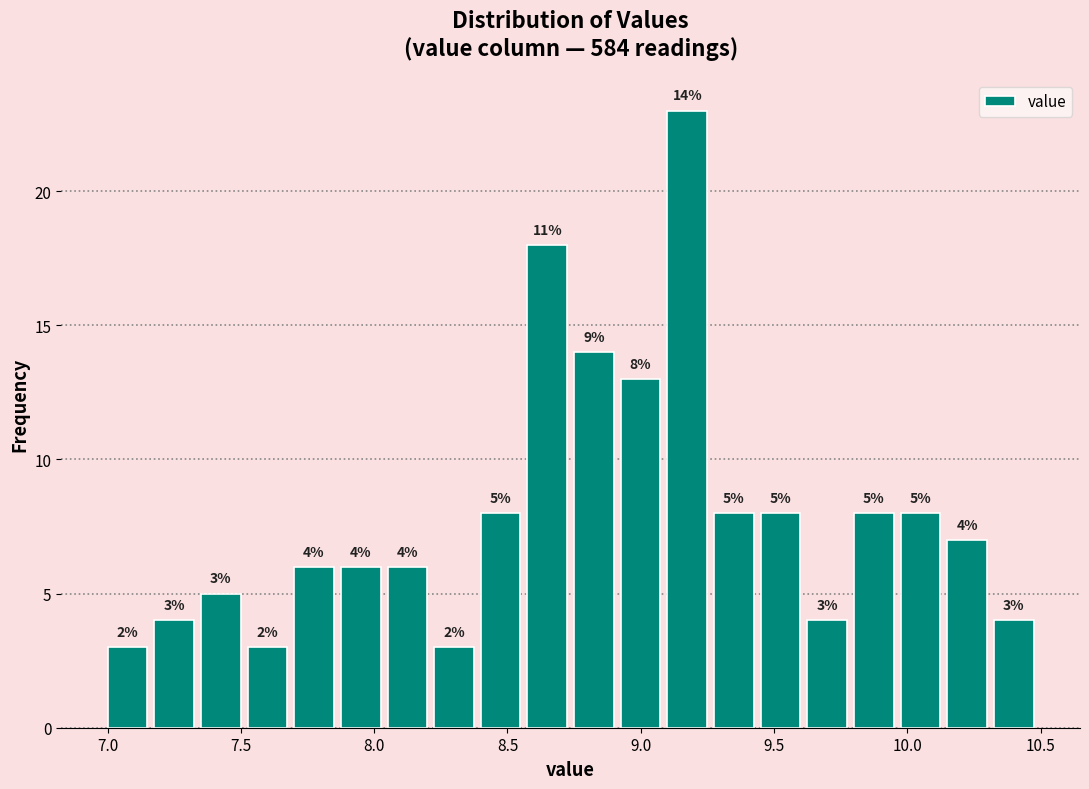

Around what value on the x-axis is the tallest bar? Give the approximate position of its centre, as read against the axis.

9.15